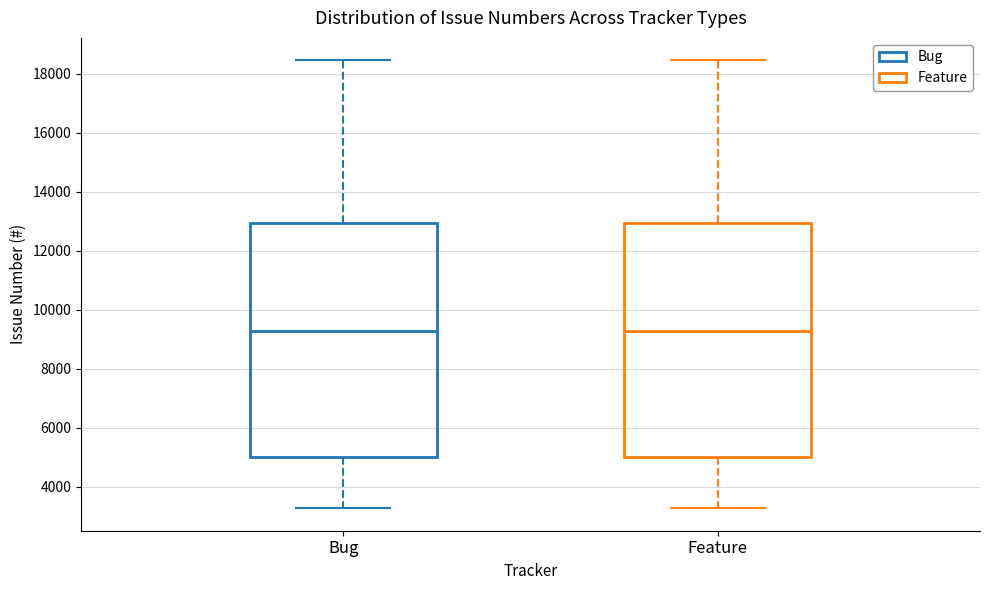

Reading left to right, read every box against the y-axis: the position of its median line, the range the box covers, and the ends of its whiskers. The values are not printed on the chart, so give them approximately, as read against the axis.

Bug: median 9200, box 5000 to 13000, whiskers 3200 to 18400
Feature: median 9200, box 5000 to 13000, whiskers 3200 to 18400